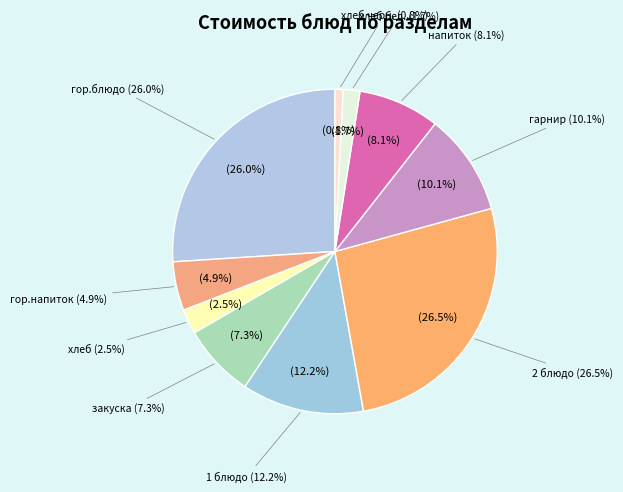

Is there a majority slice in this chart?

No